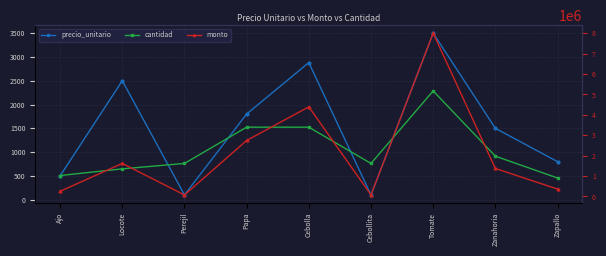

Count the number of categories in the chart.

9